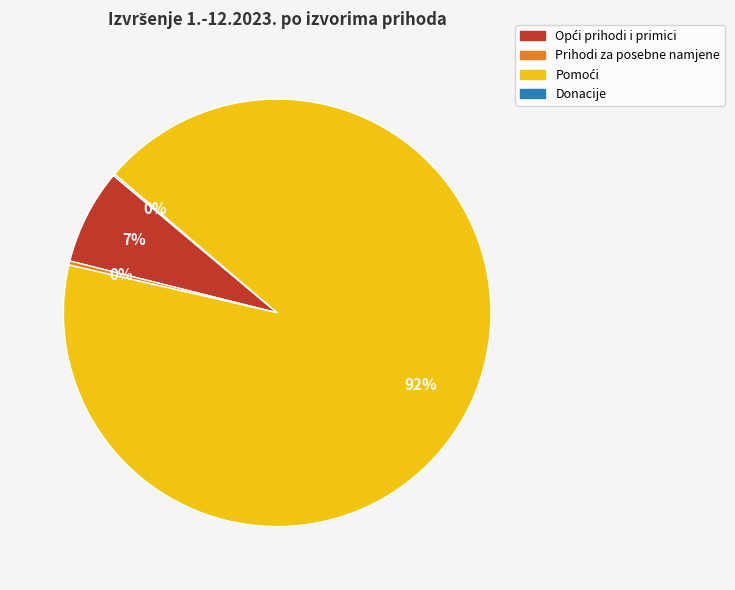

True or false: Prihodi za posebne namjene accounts for 0% of the total.

True